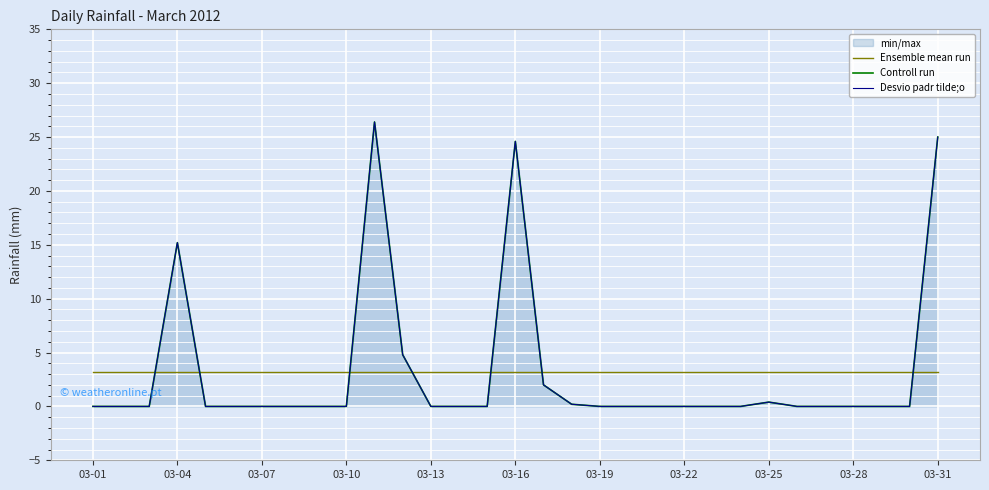

Which series has the largest total across all categories?

Ensemble mean run